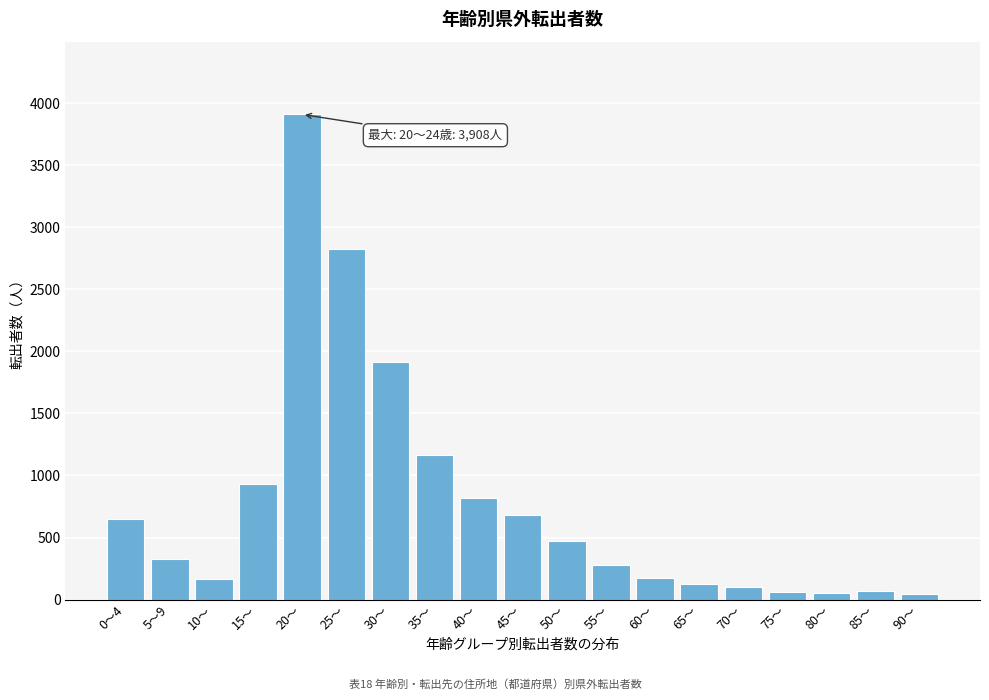

What is the label of the 18th bar from the right?

5～9